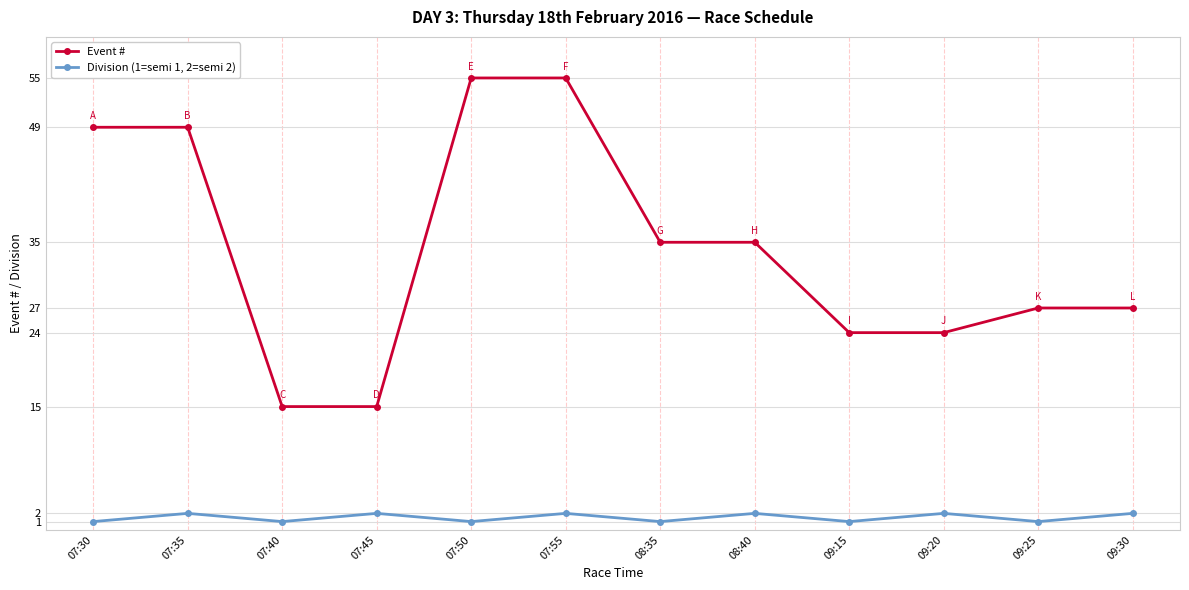

How many interior local peaks does the Division (1=semi 1, 2=semi 2) series have?

5